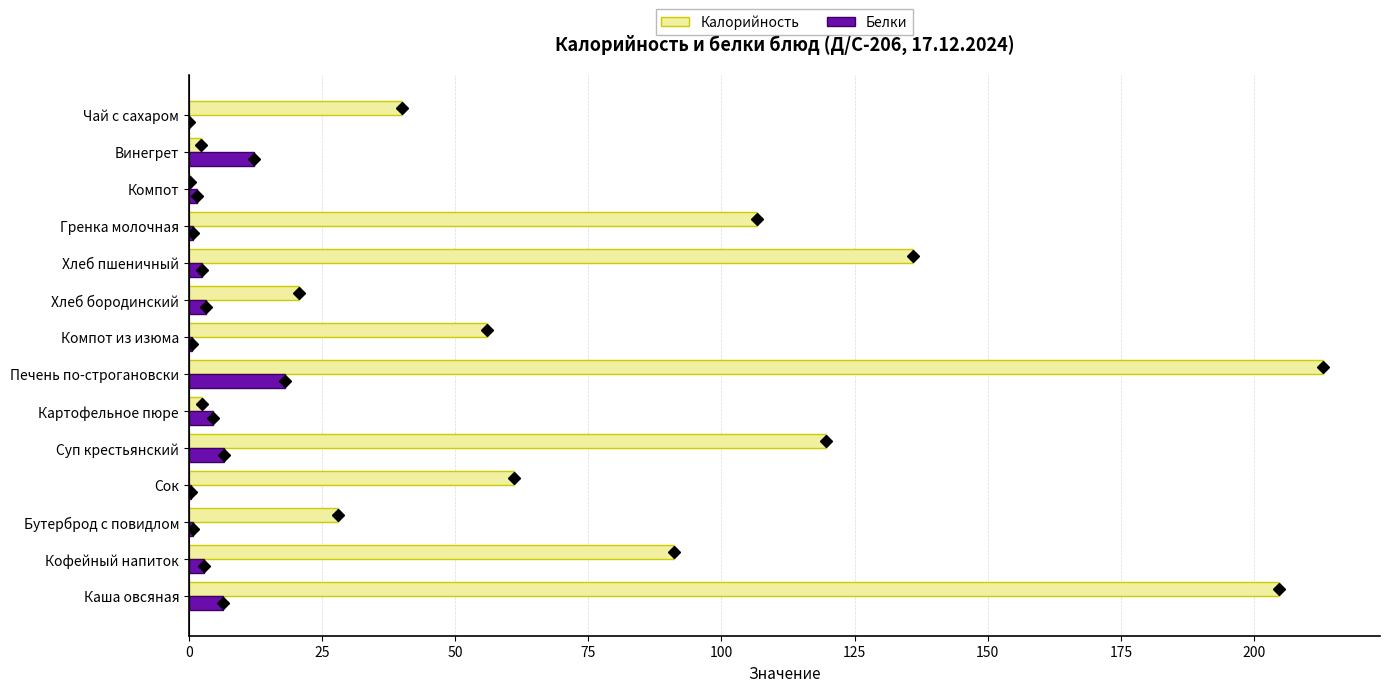

What is the total value across all series at Суп крестьянский?

126.3